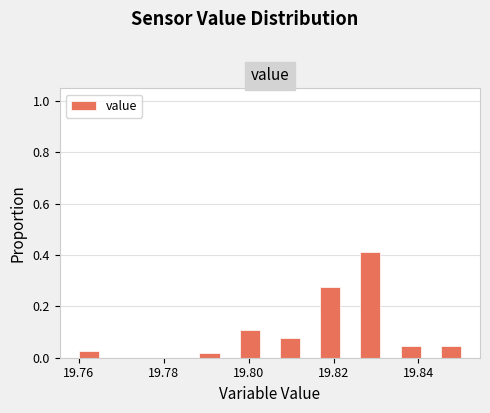

Read against the x-axis, roughly where is the centre of the tallest bar?

19.828